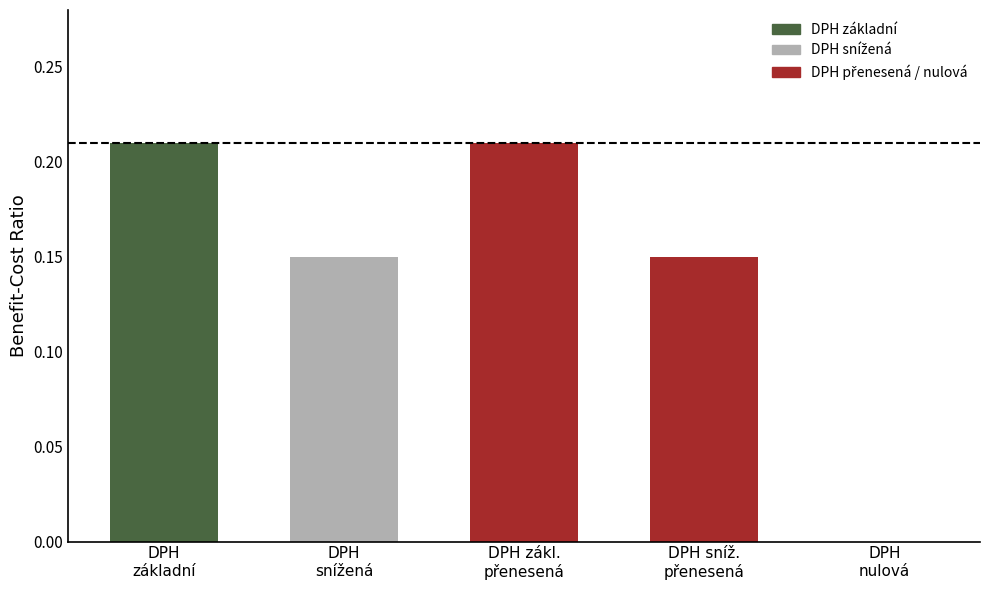

How many data points are above 0?

4